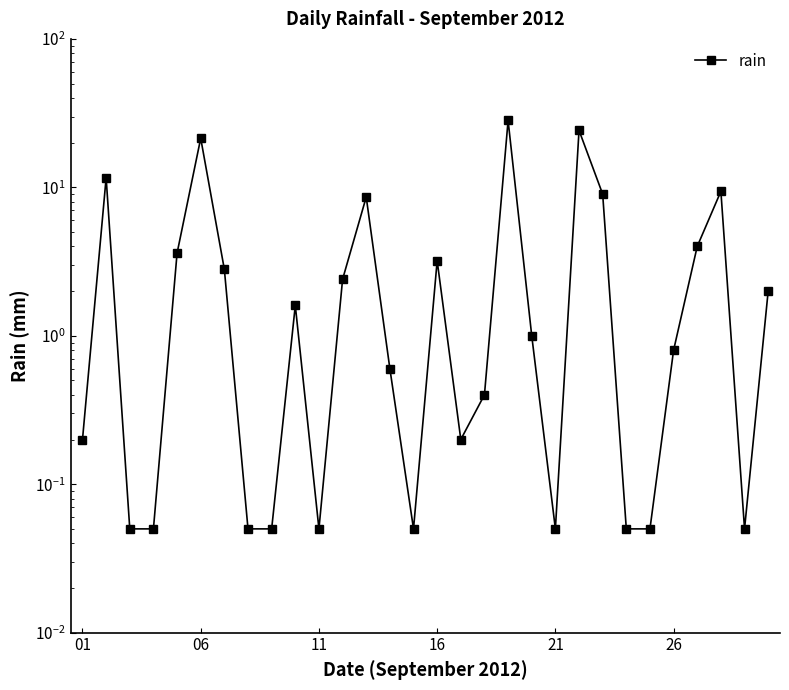

The value at 27 is 4.6. True or false?

False